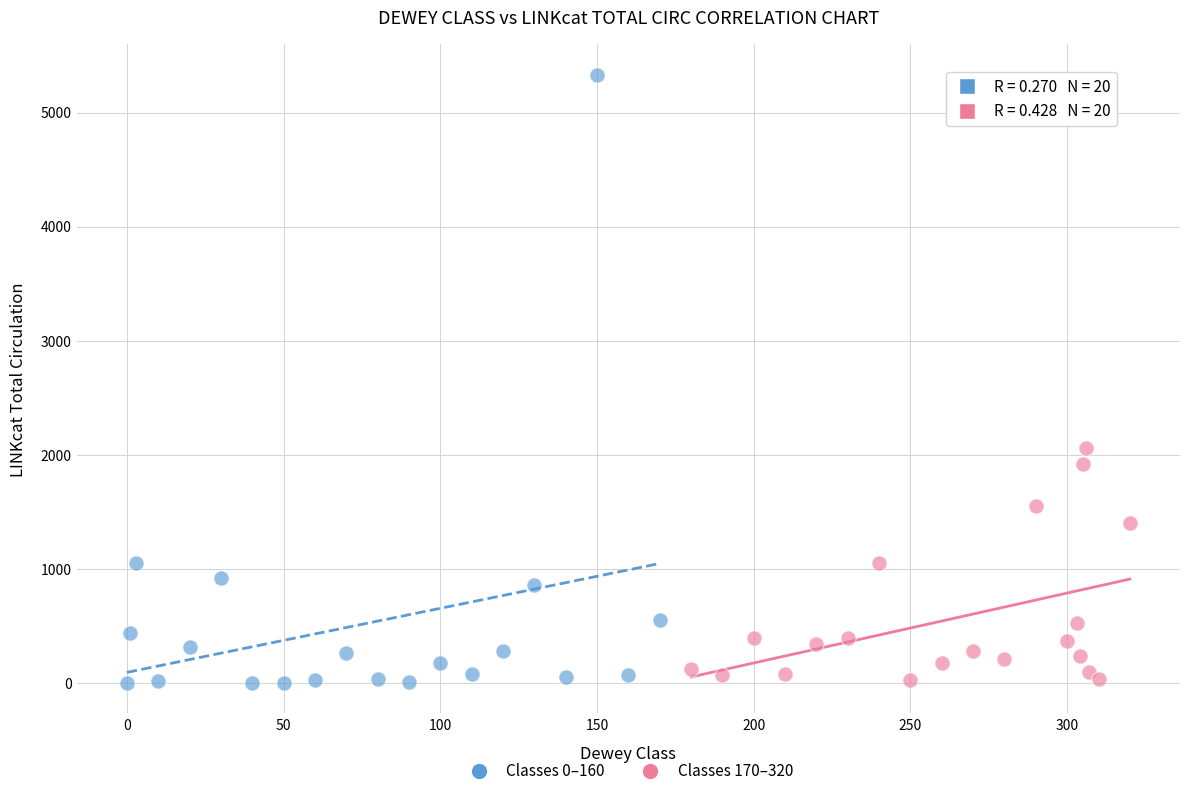

Which series reaches the maximum Y coordinate?

Classes 0–160